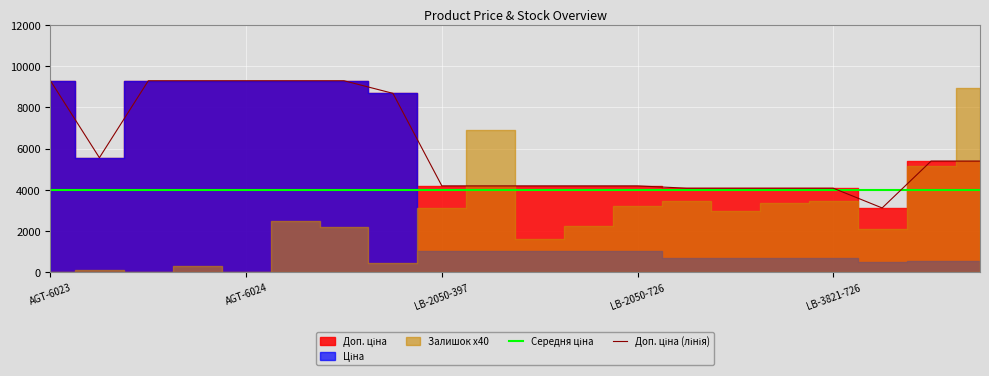

Rank the categories by Середня ціна value from highest to lowest.

AGT-6023, AGT-6024, LB-2050-397, LB-2050-726, LB-3821-726, 5, 6, 7, 8, 9, 10, 11, 12, 13, 14, 15, 16, 17, 18, 19